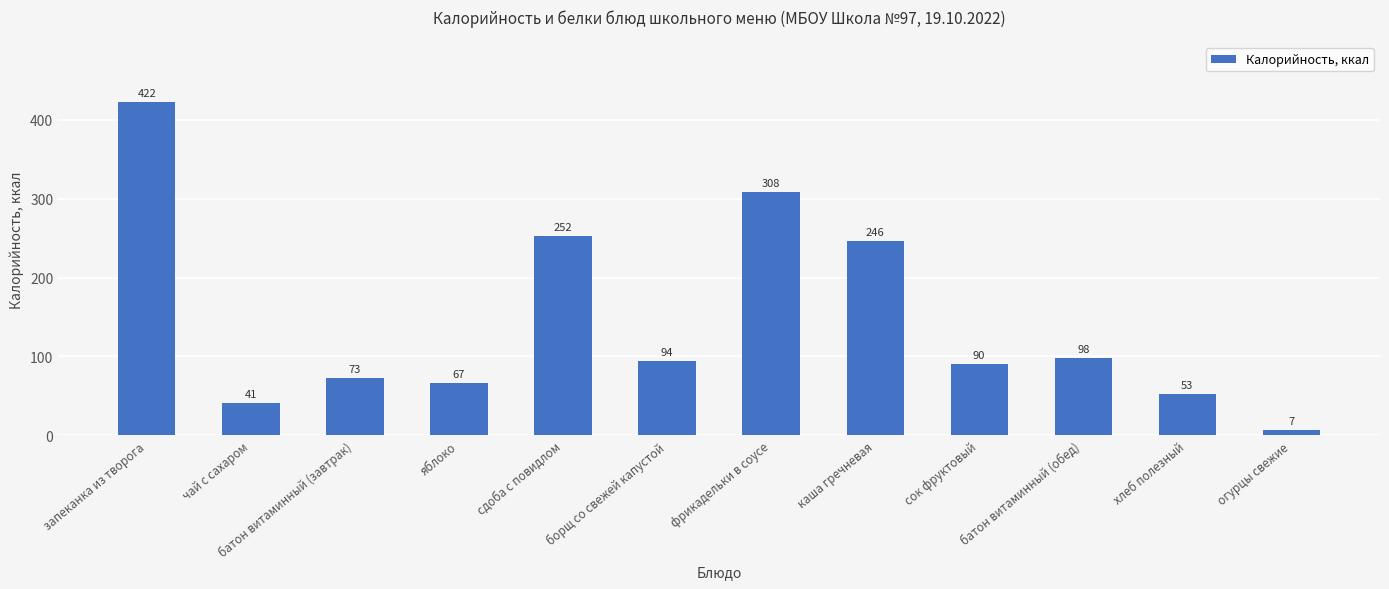

What is the sum of the values at запеканка из творога and чай с сахаром?

463